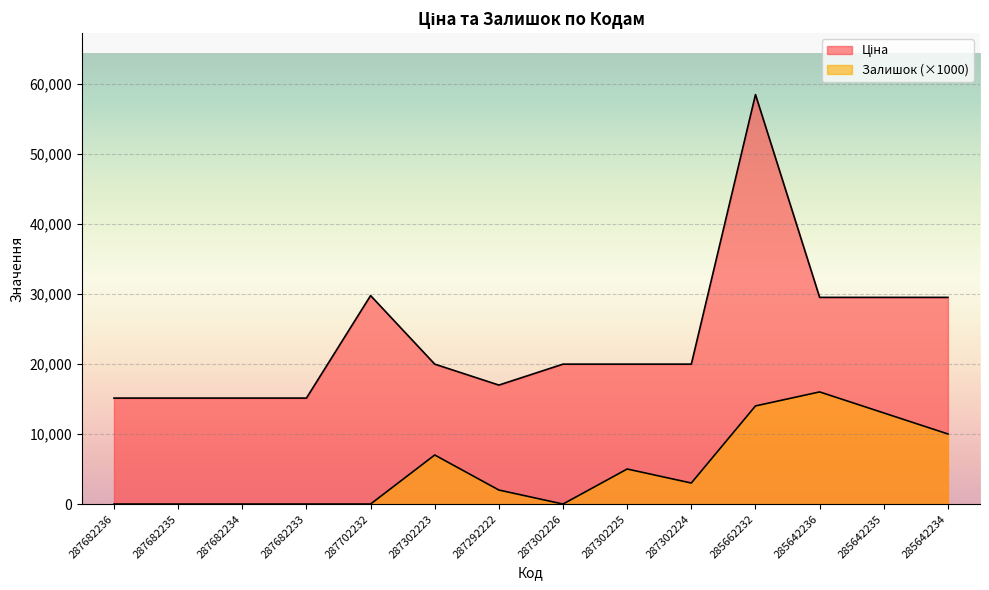

Is it true that Залишок equals 0.0 at 287302226?

True